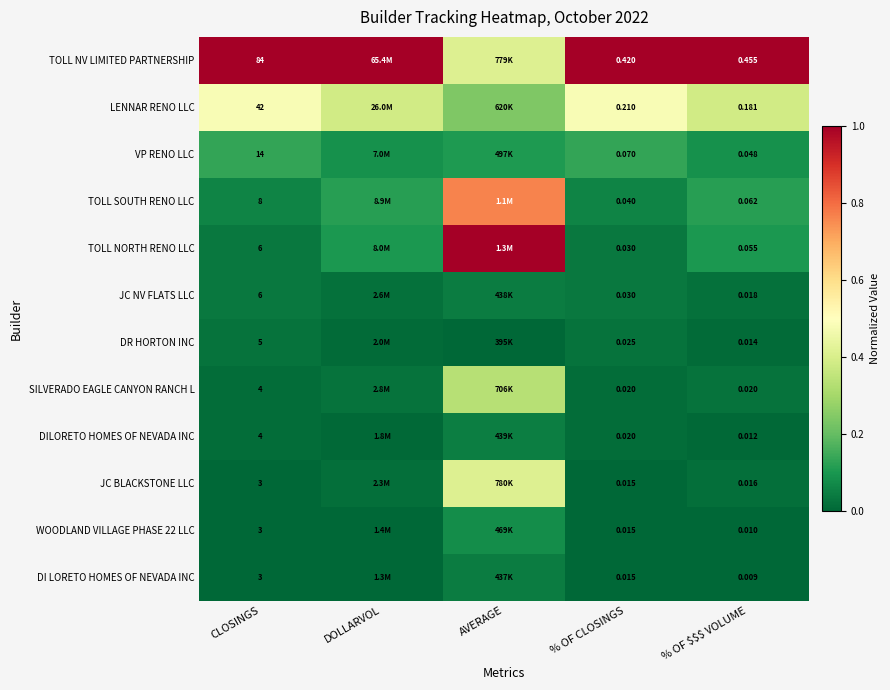

Is the value of LENNAR RENO LLC at CLOSINGS greater than the value of DI LORETO HOMES OF NEVADA INC at CLOSINGS?

Yes